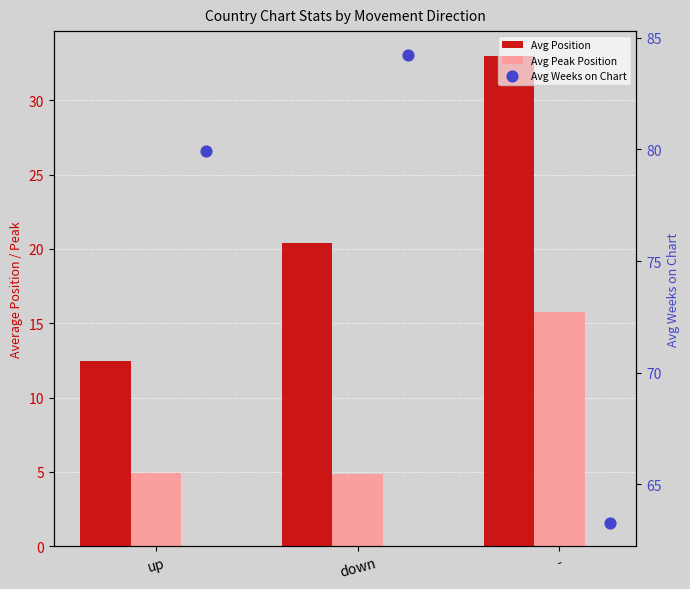

What are all the series names shown in the legend?

Avg Position, Avg Peak Position, Avg Weeks on Chart